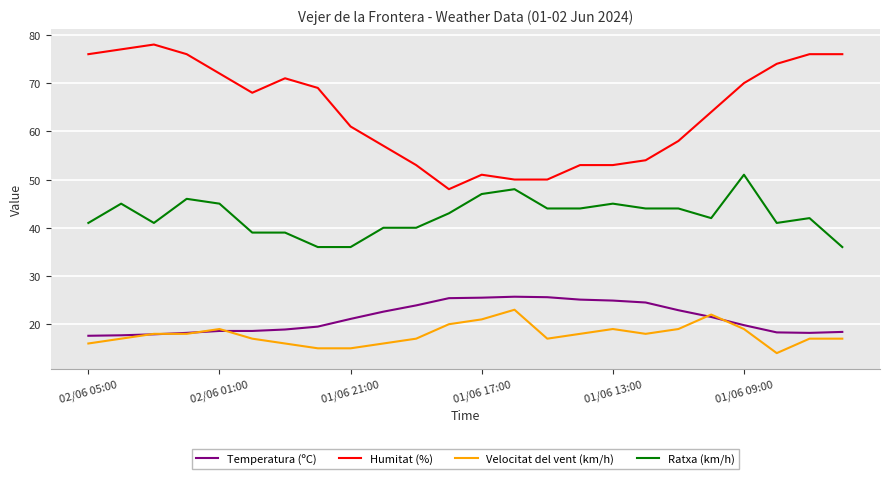

Which series has the largest total across all categories?

Humitat (%)